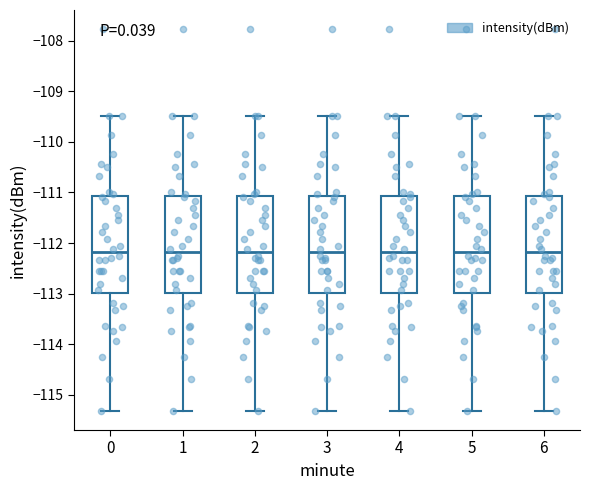

Reading left to right, transcribe this box plot: for each box, give where its median line is, the range the box spans, and where its two whiskers end, as read against the y-axis. The values are not printed on the chart, so give them approximately, as read against the axis.

0: median -112.2, box -113.0 to -111.1, whiskers -115.3 to -109.5
1: median -112.2, box -113.0 to -111.1, whiskers -115.3 to -109.5
2: median -112.2, box -113.0 to -111.1, whiskers -115.3 to -109.5
3: median -112.2, box -113.0 to -111.1, whiskers -115.3 to -109.5
4: median -112.2, box -113.0 to -111.1, whiskers -115.3 to -109.5
5: median -112.2, box -113.0 to -111.1, whiskers -115.3 to -109.5
6: median -112.2, box -113.0 to -111.1, whiskers -115.3 to -109.5